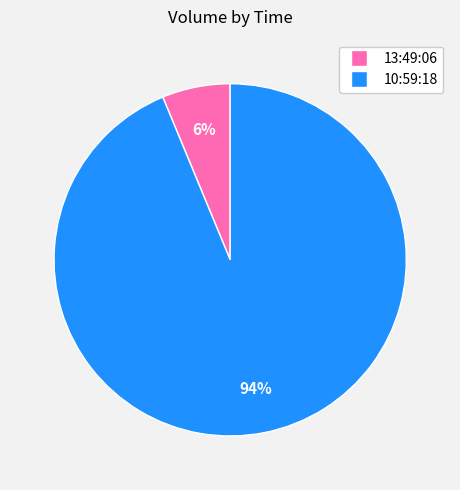

How many slices are in this pie chart?

2